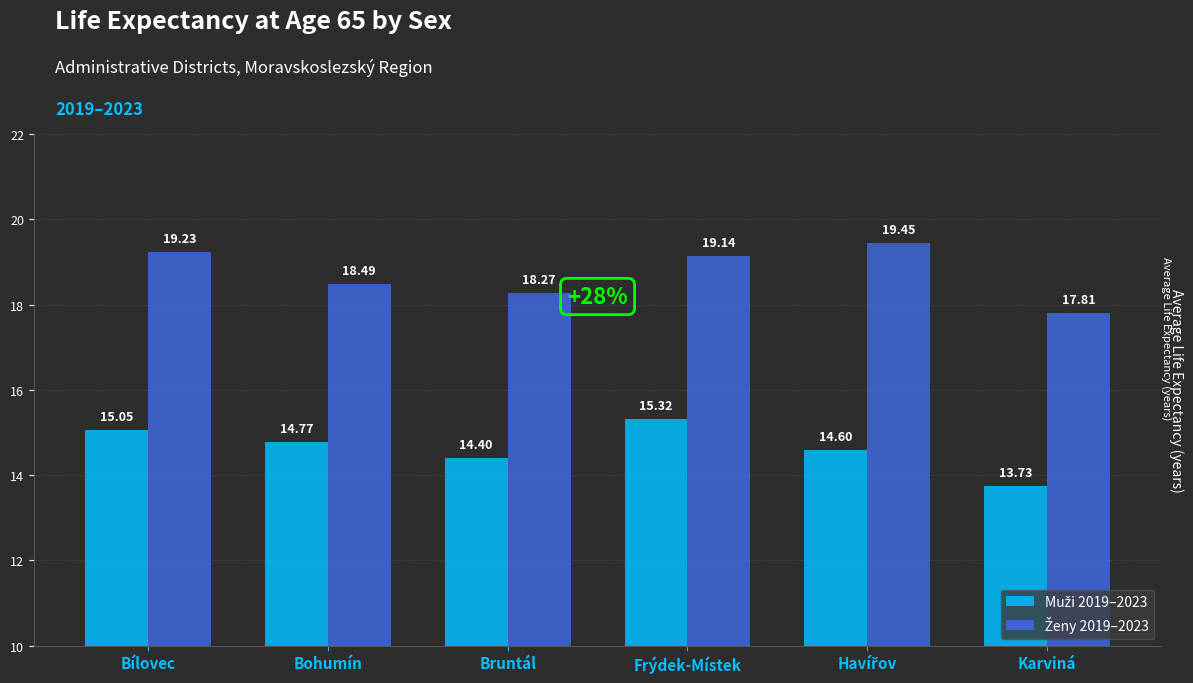

At which category does the chart reach its minimum across all series?

Karviná